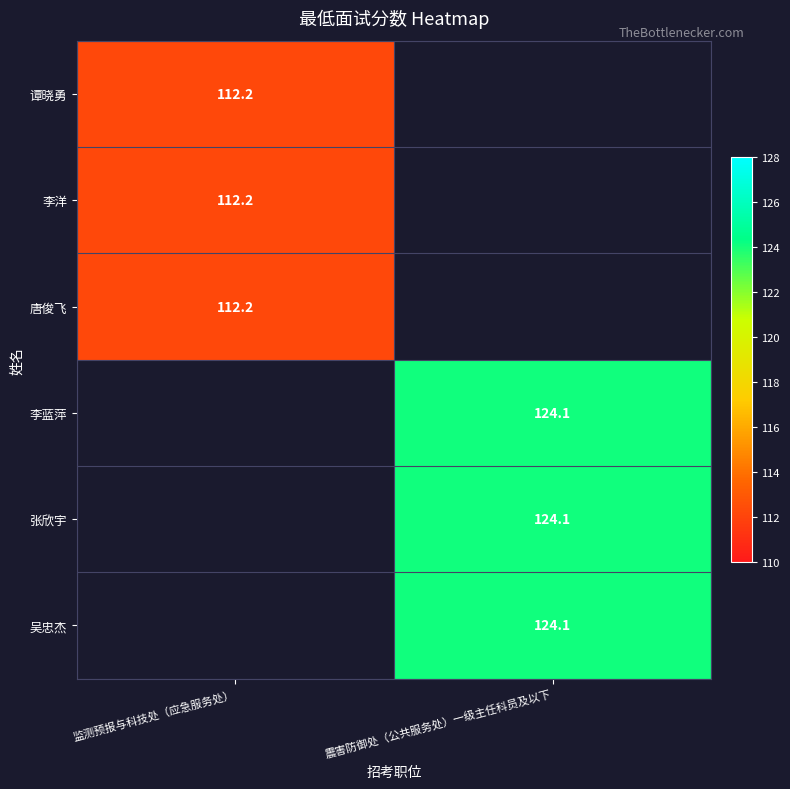

True or false: 唐俊飞 has a value of 112.2 at 监测预报与科技处（应急服务处）.

True